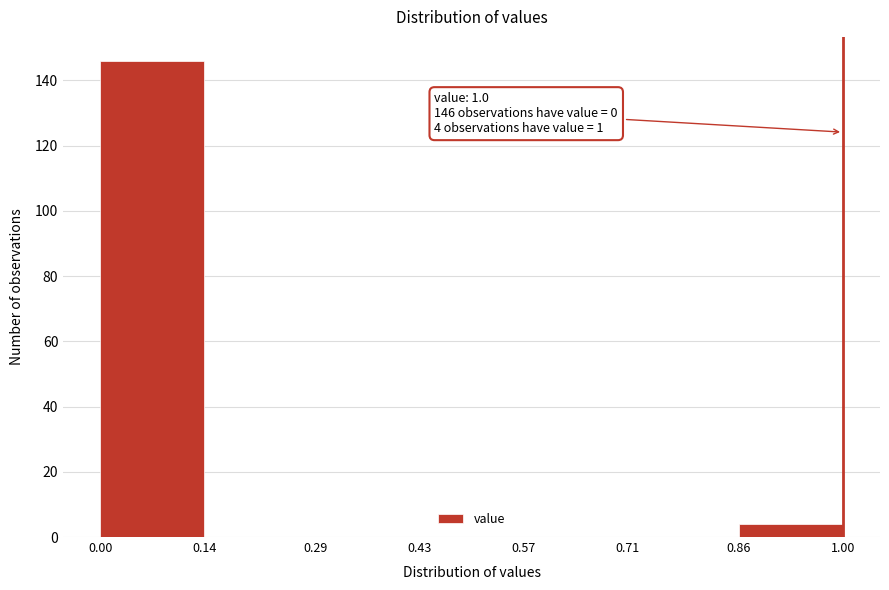

Over which range of the x-axis is the bar tallest?

0.00 to 0.14